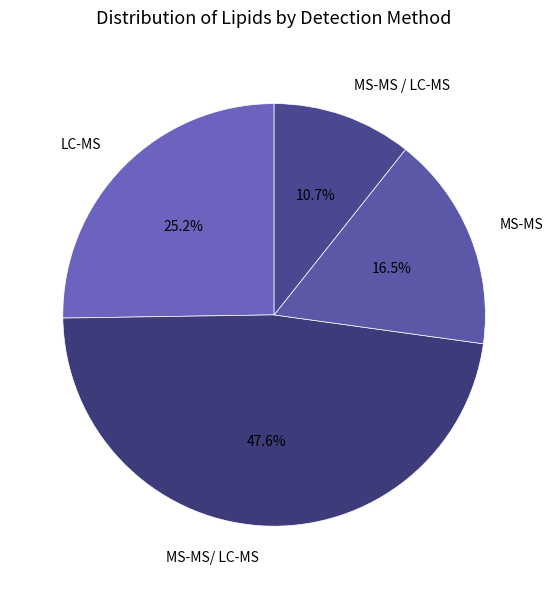

Which category has the smallest portion of the pie?

MS-MS / LC-MS